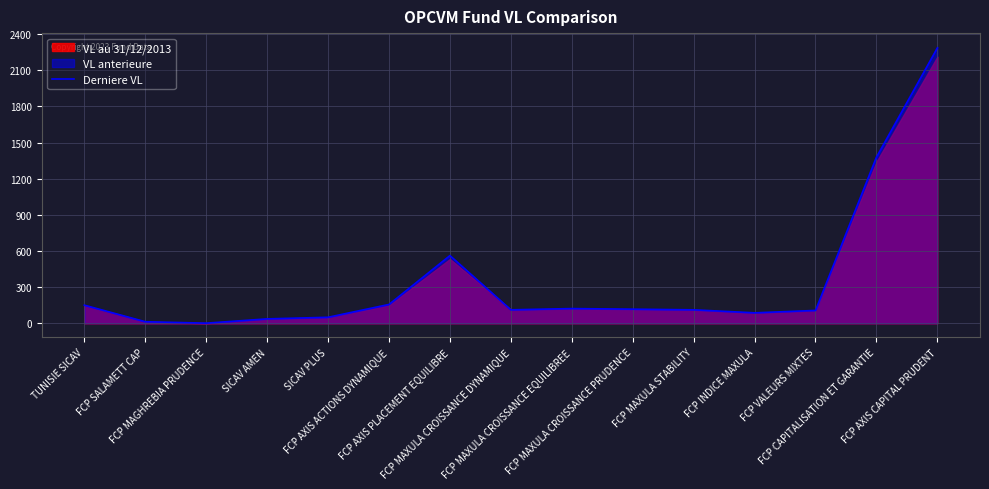

True or false: the data has more than 2 interior local peaks.

False